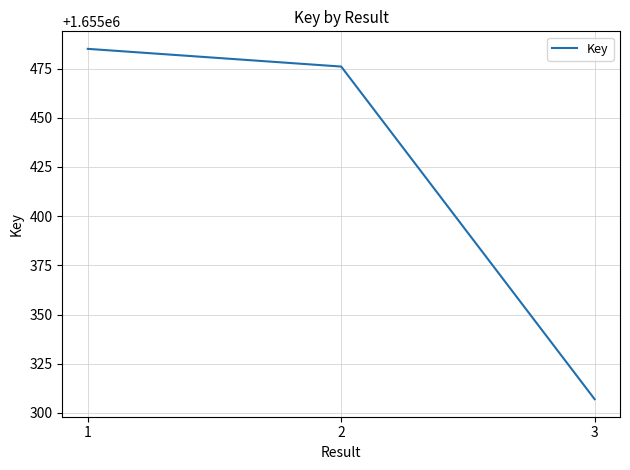

Is it true that the value at 1 is 2403355?

False